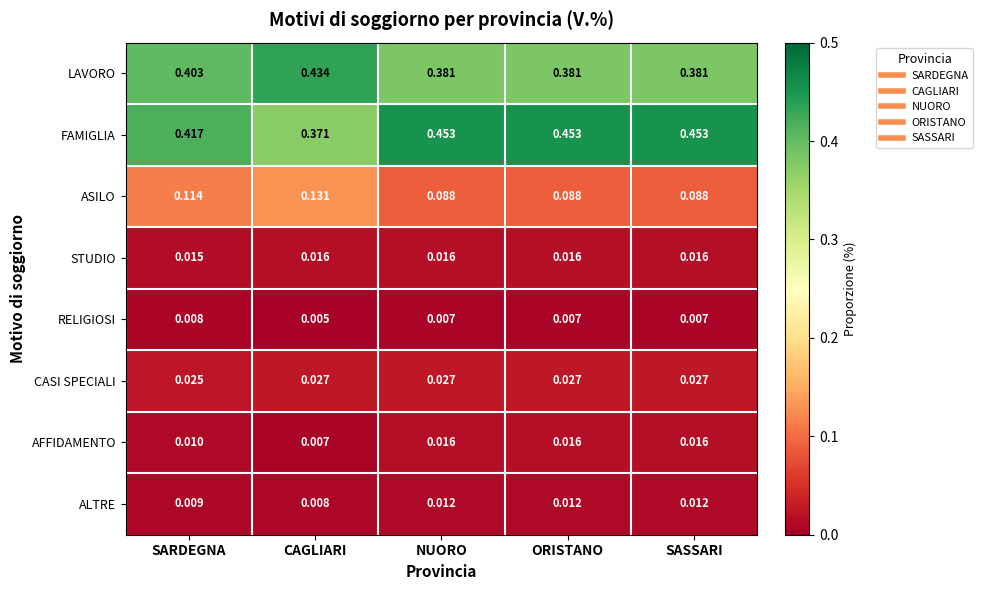

What is the total value across all series at CAGLIARI?

1.0